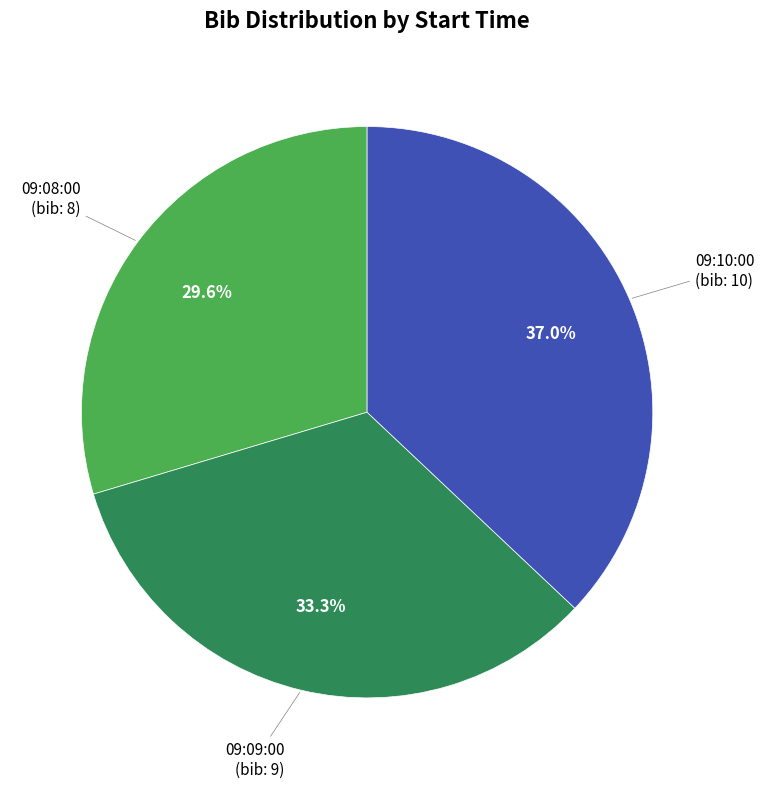

Does any single category account for the majority?

No